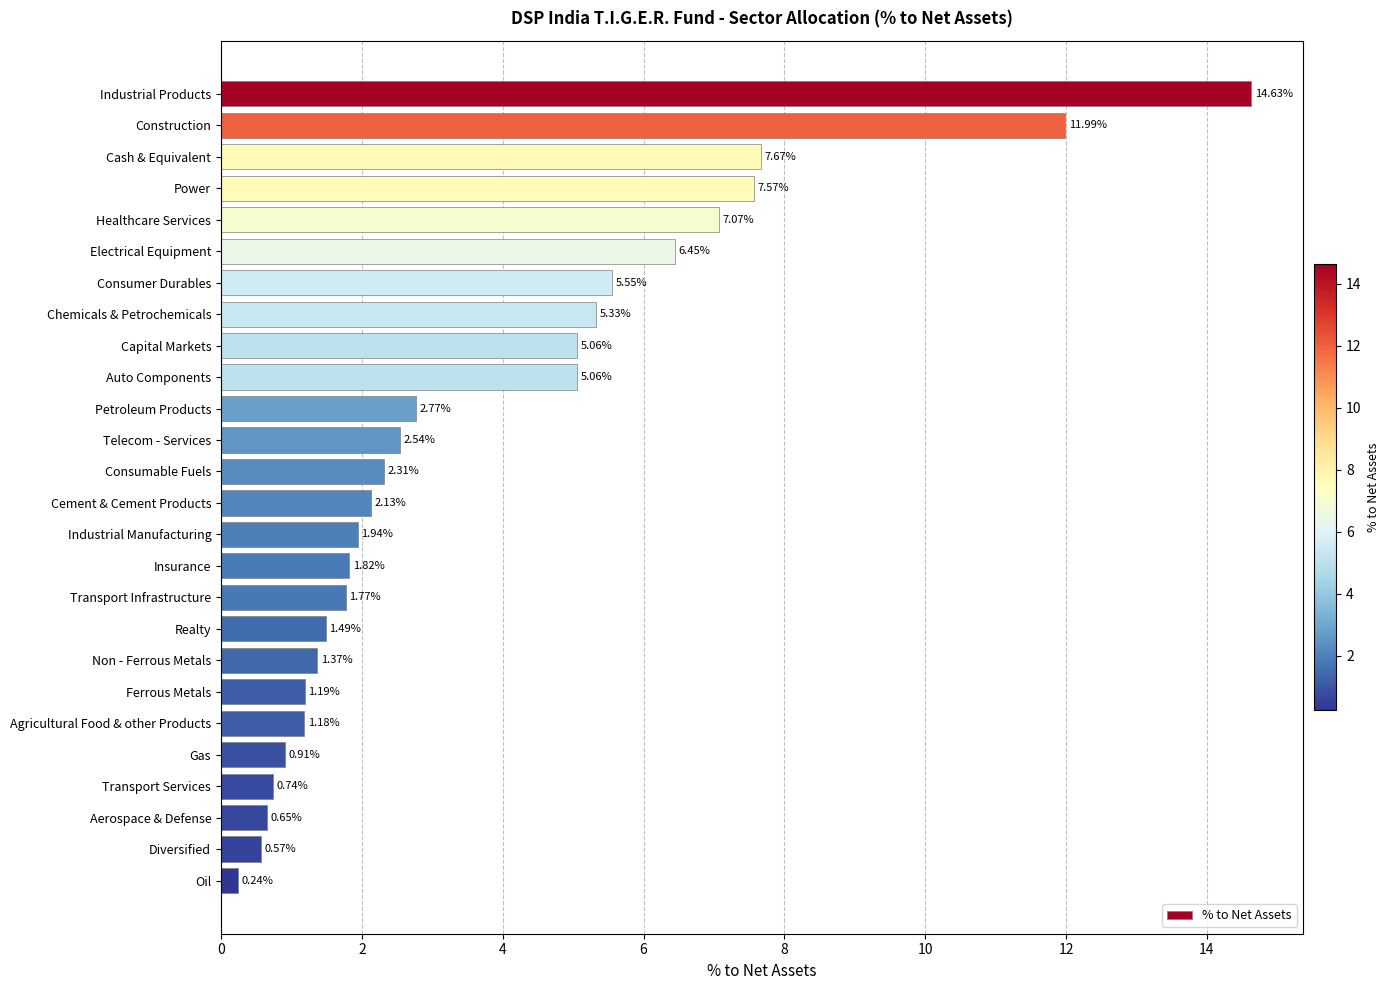

How many data points are less than 2?

12